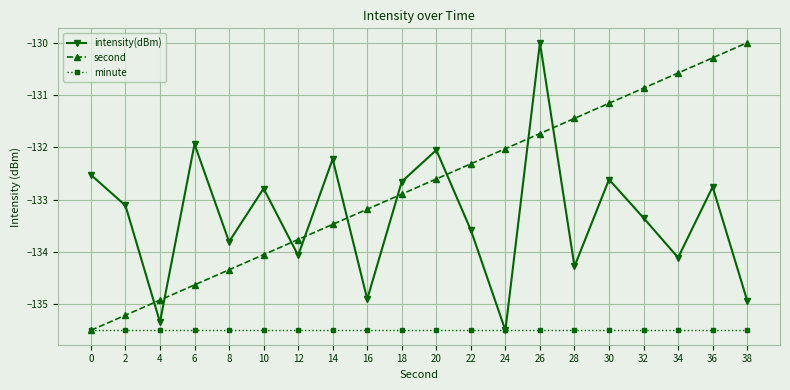

What is the value of the minute point at the 16th from the left?

-135.5